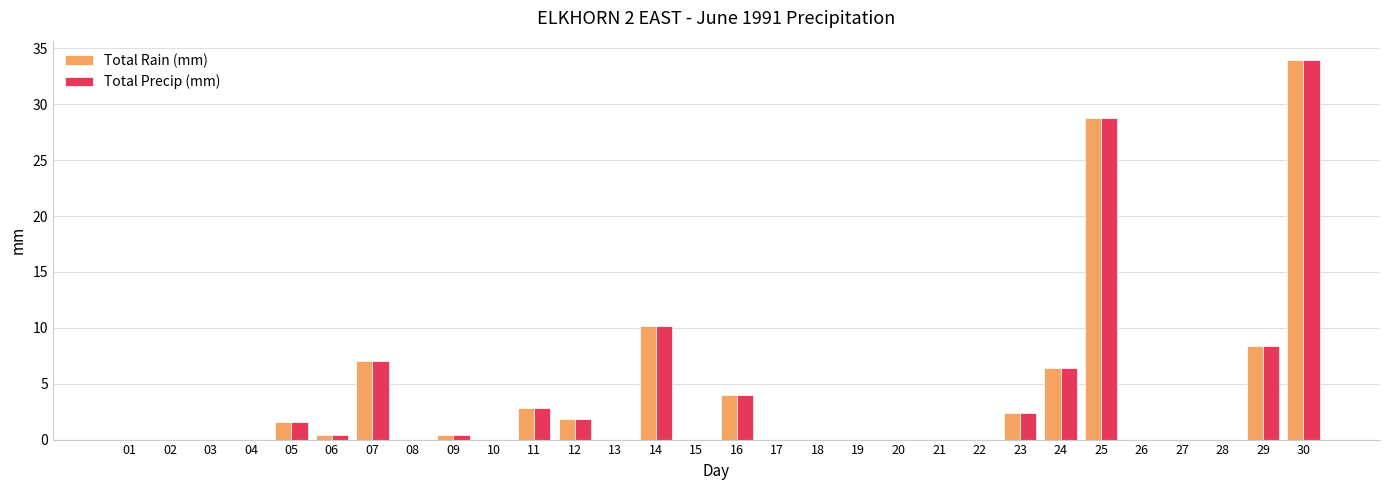

What is the sum of the Total Precip (mm) values at 23 and 25?

31.2